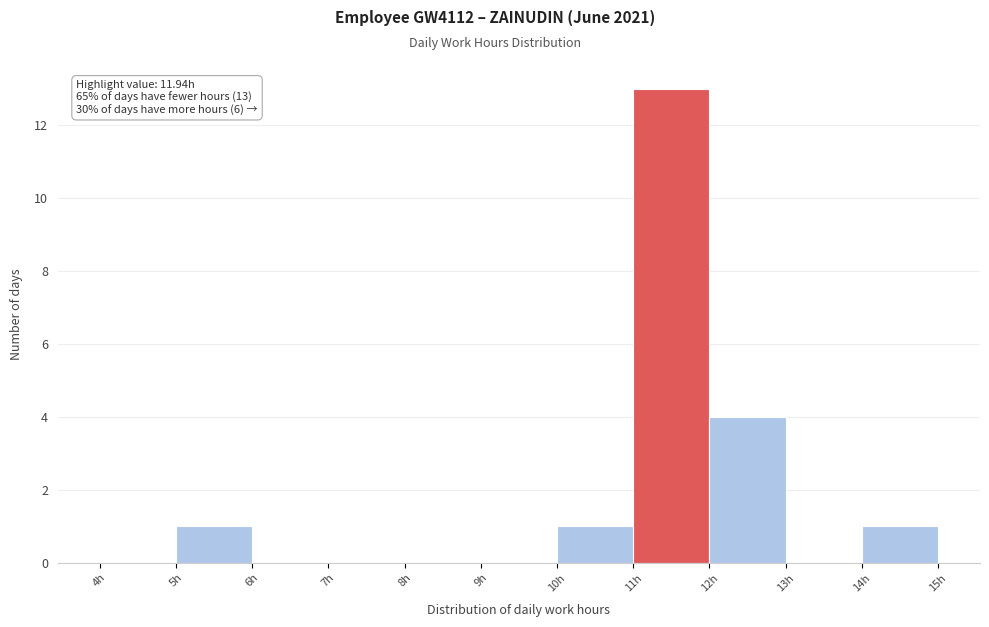

Which range on the x-axis has the tallest bar?

11 to 12